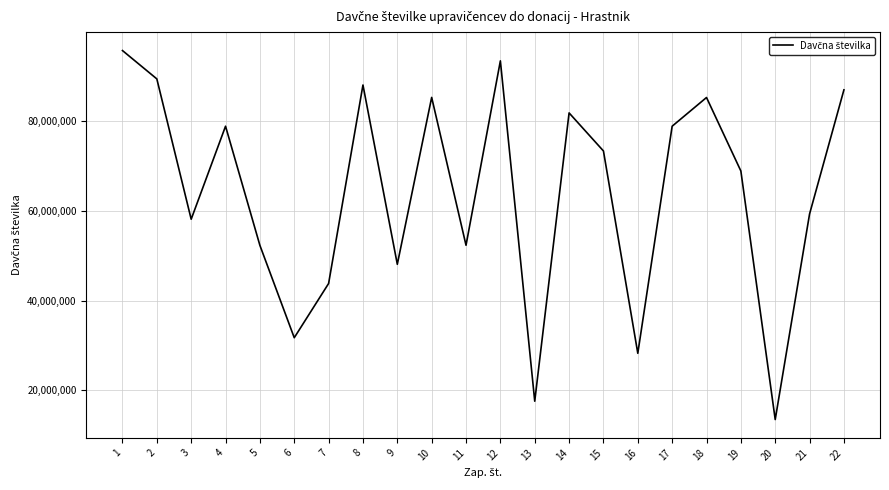

What is the minimum value shown in the chart?

13437739